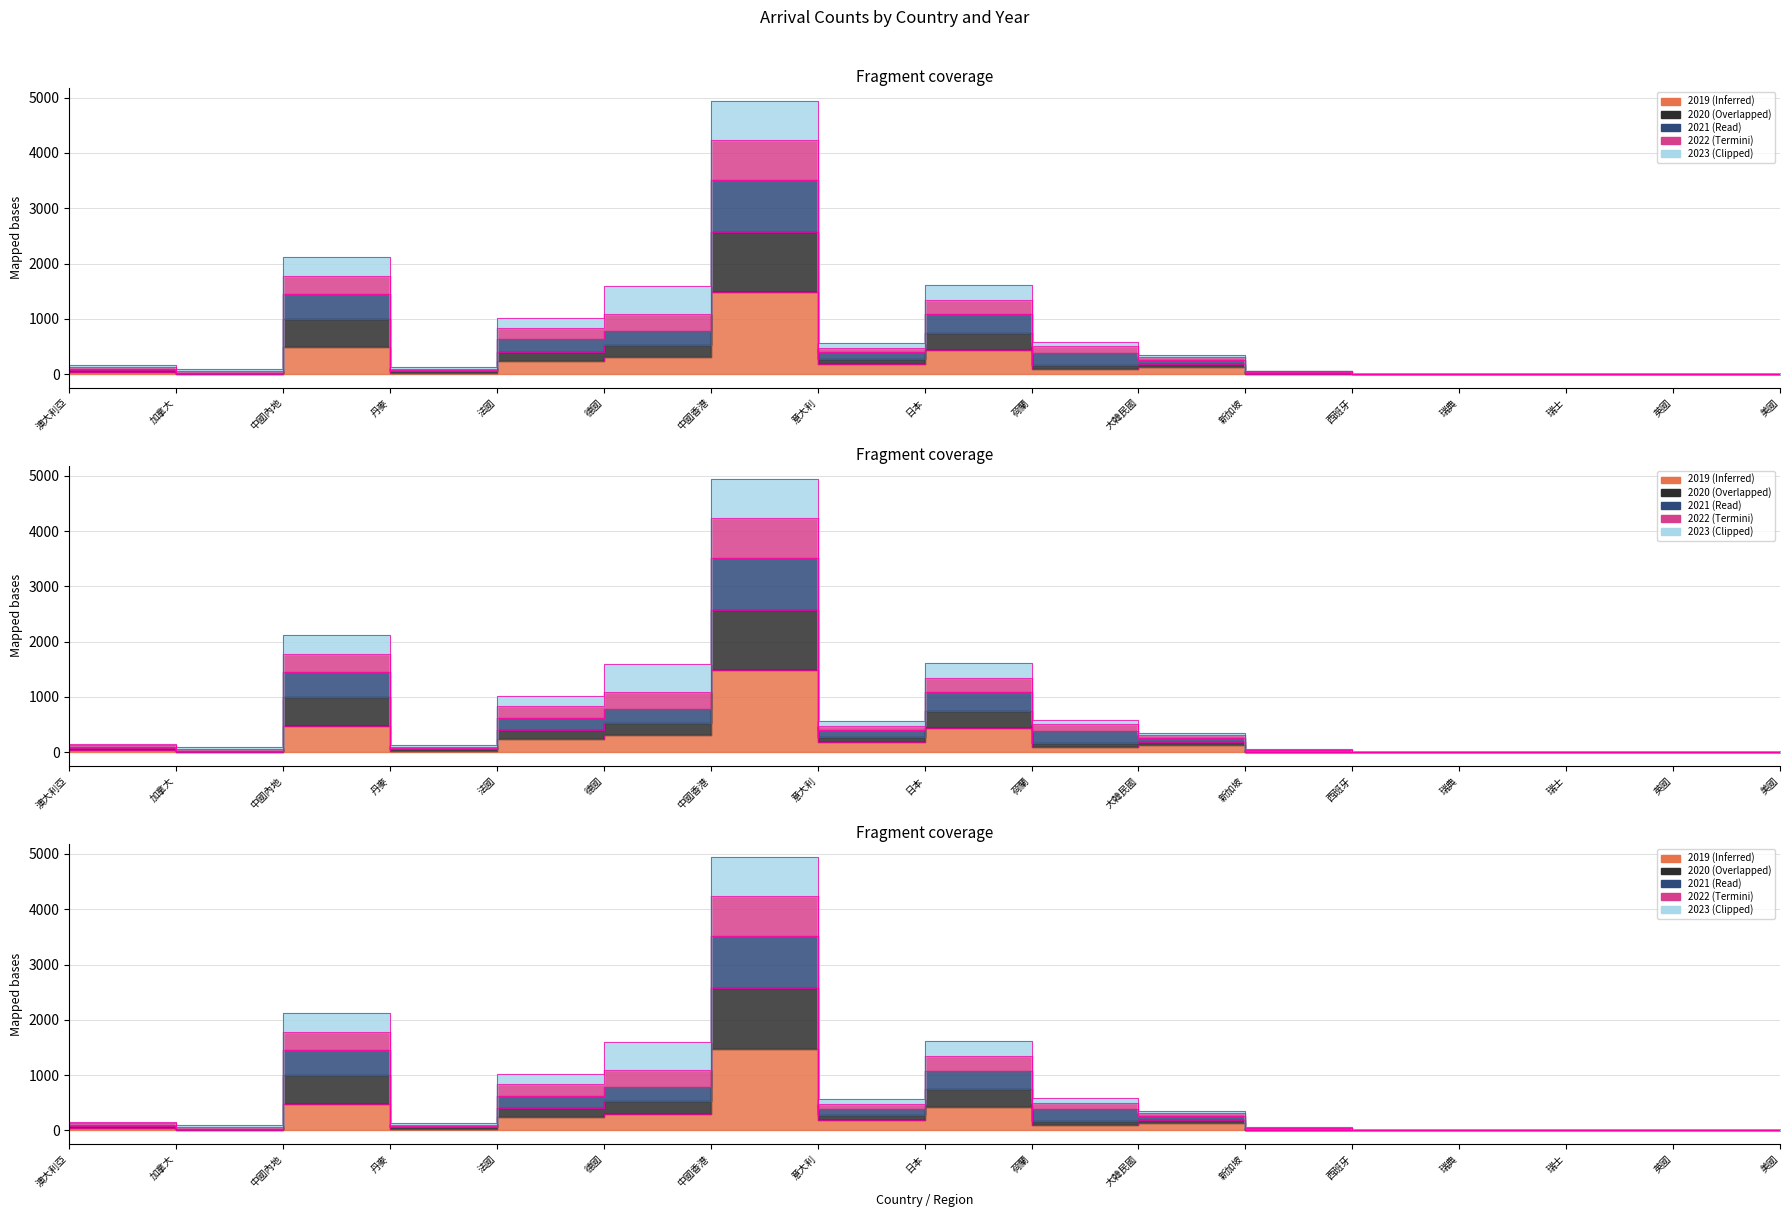

At which category does the chart reach its peak across all series?

中國香港